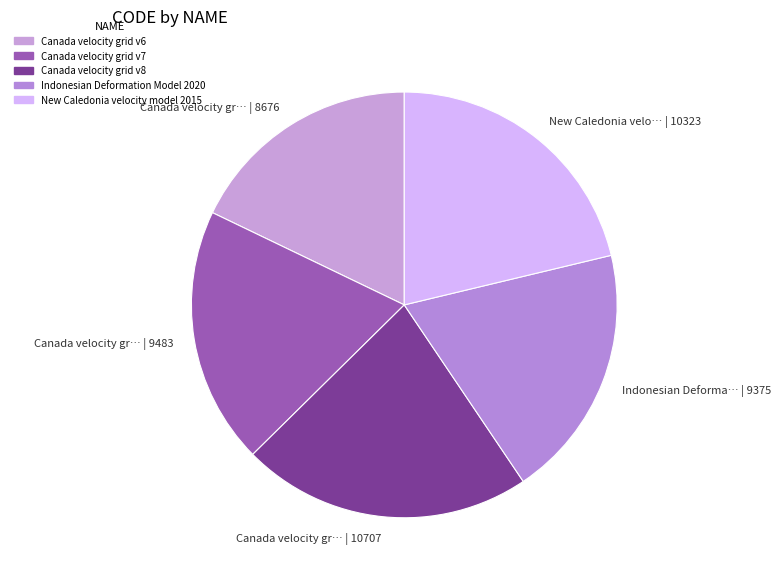

What is the largest slice in the pie chart?

Canada velocity gr… | 10707